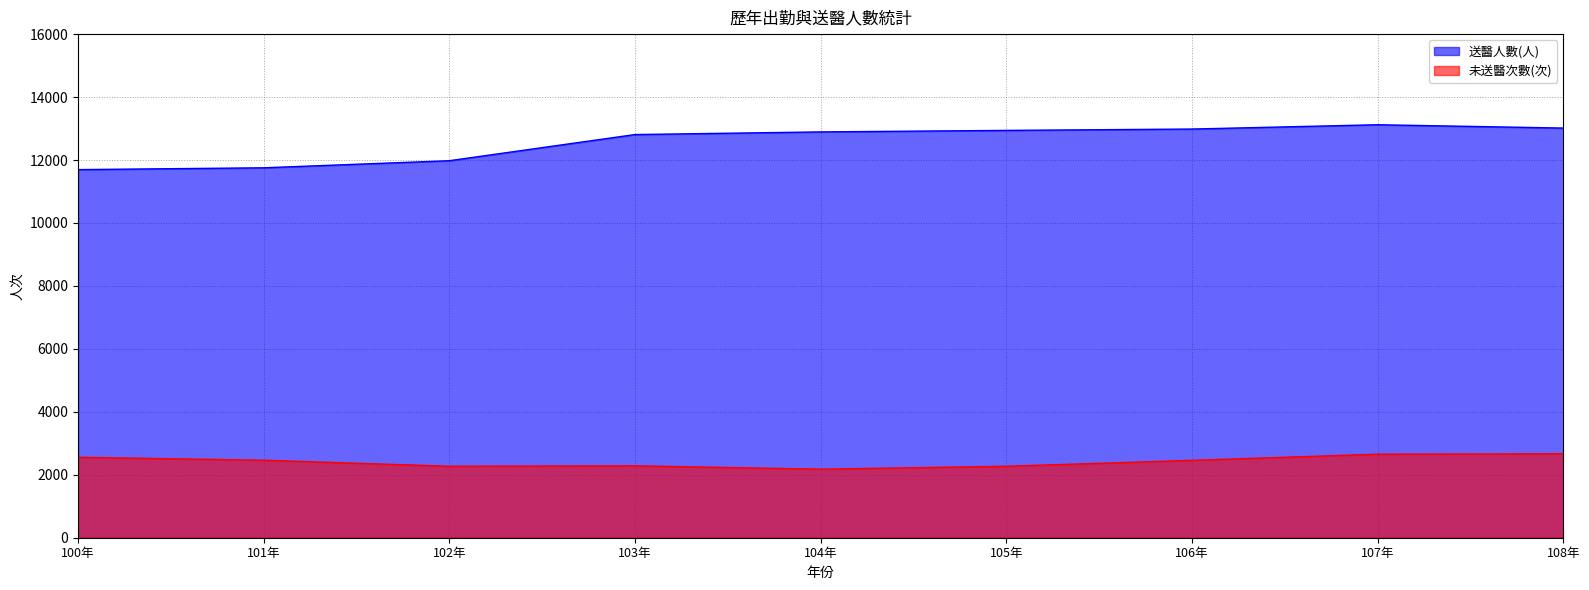

Between 106年 and 108年, which is larger?

108年